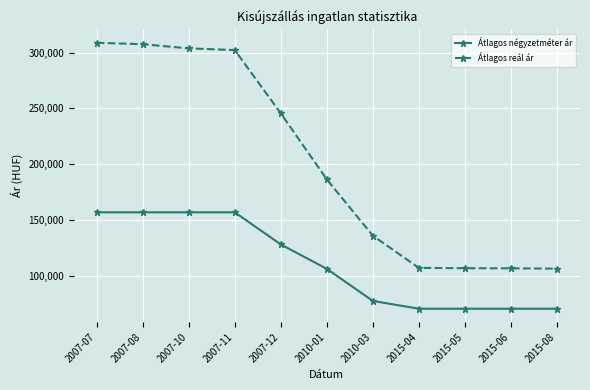

What is the label of the 7th point from the left?

2010-03